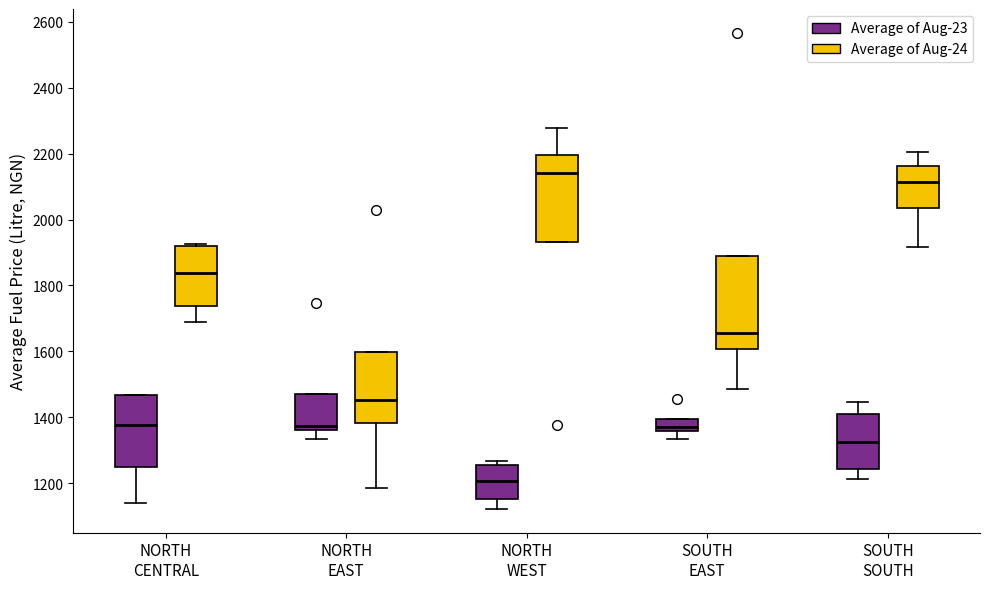

Which box's median line is the lowest?

NORTH WEST (Average of Aug-23)